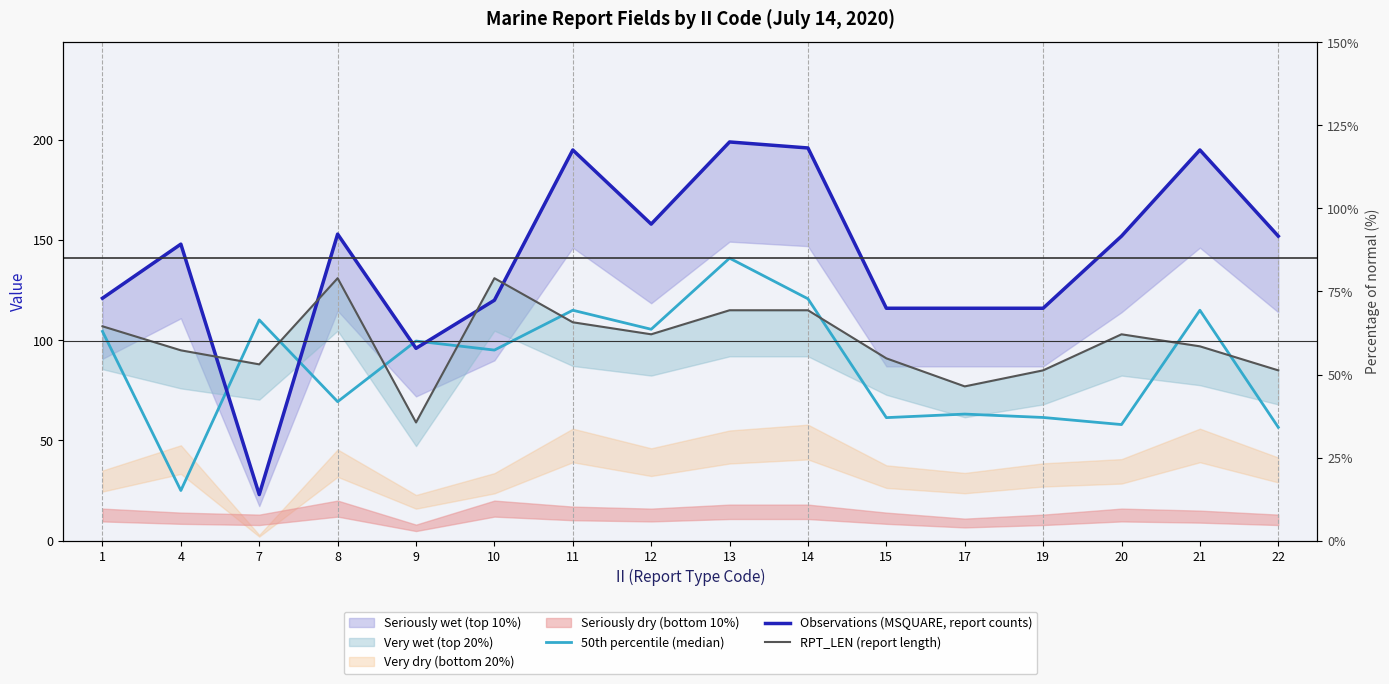

In RPT_LEN (report length), how many points are lower than both neighbors (excluding endpoints)?

4